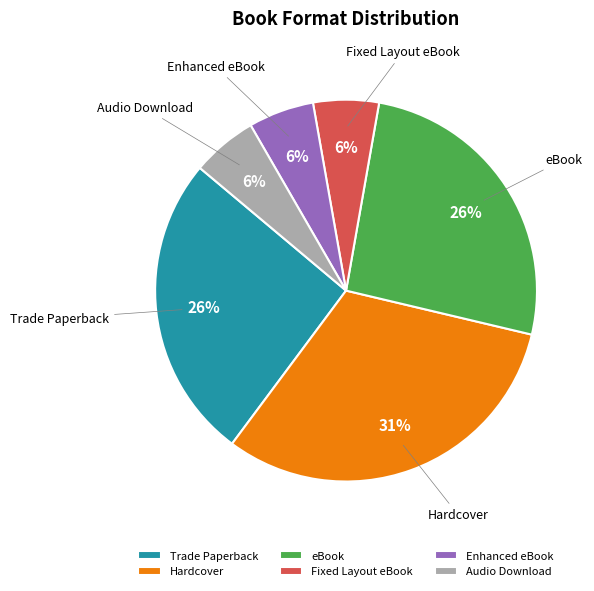

Is it true that Hardcover is 17% of the pie?

False